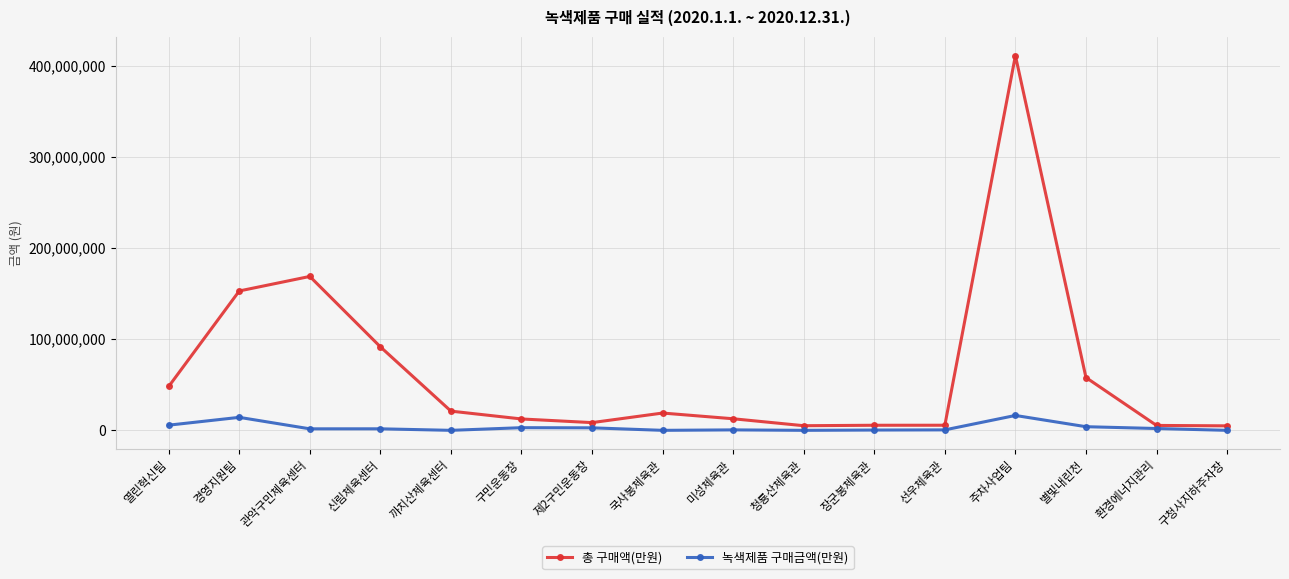

Count the number of data series in this chart.

2